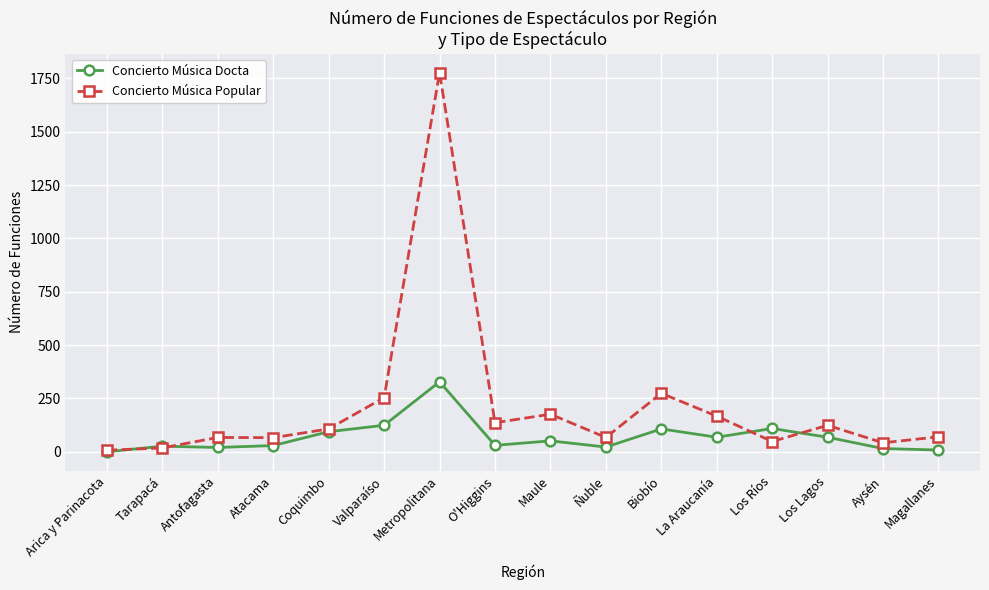

Which series has the widest spread of values?

Concierto Música Popular